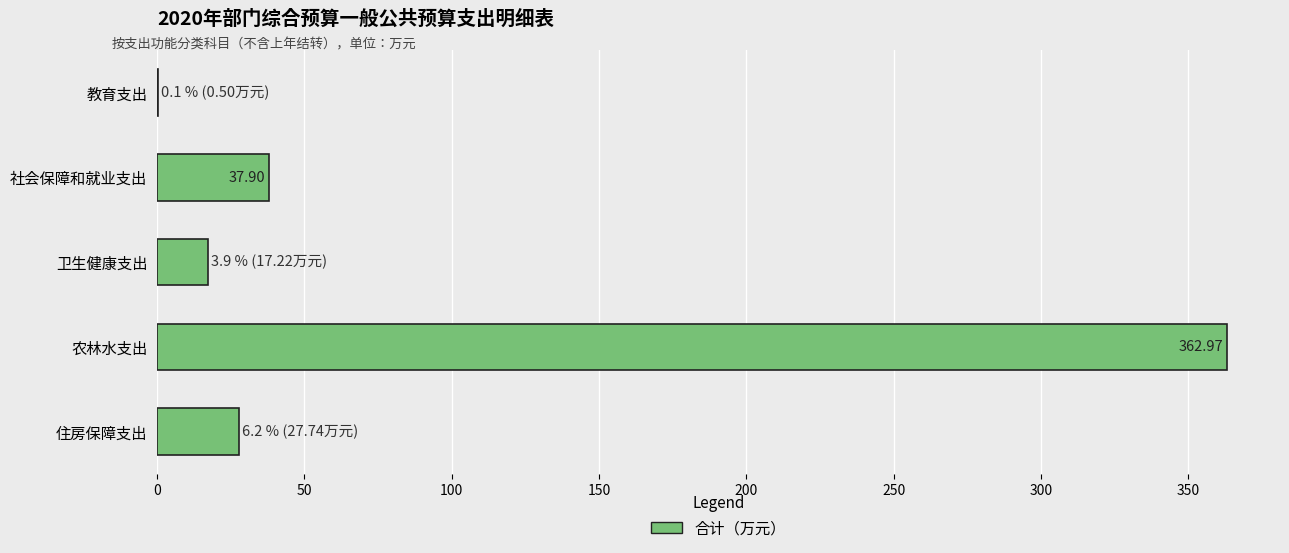

Which has a higher value, 教育支出 or 社会保障和就业支出?

社会保障和就业支出